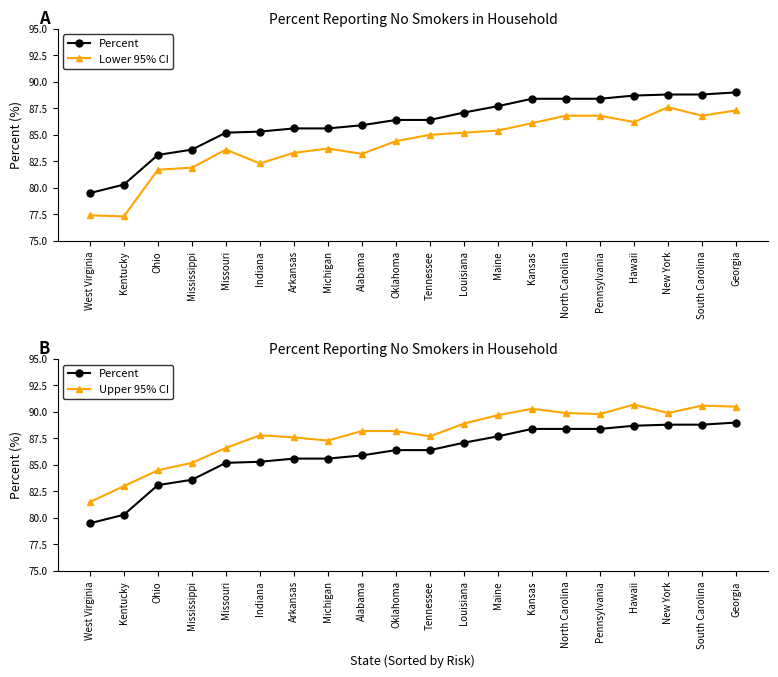

What is the difference between the second highest and second lowest values in the Percent series?

8.5